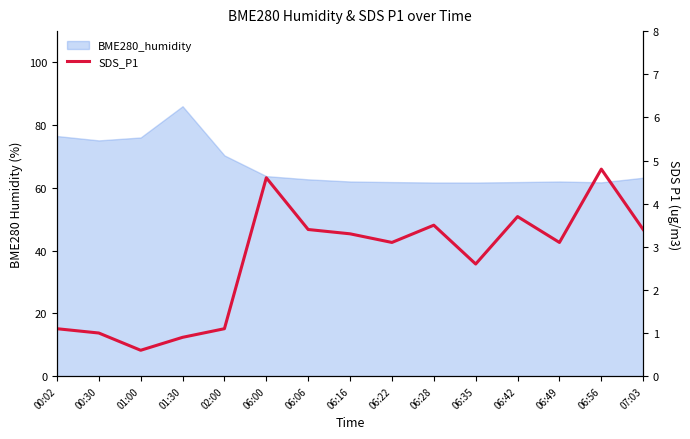

Count the number of categories in the chart.

15